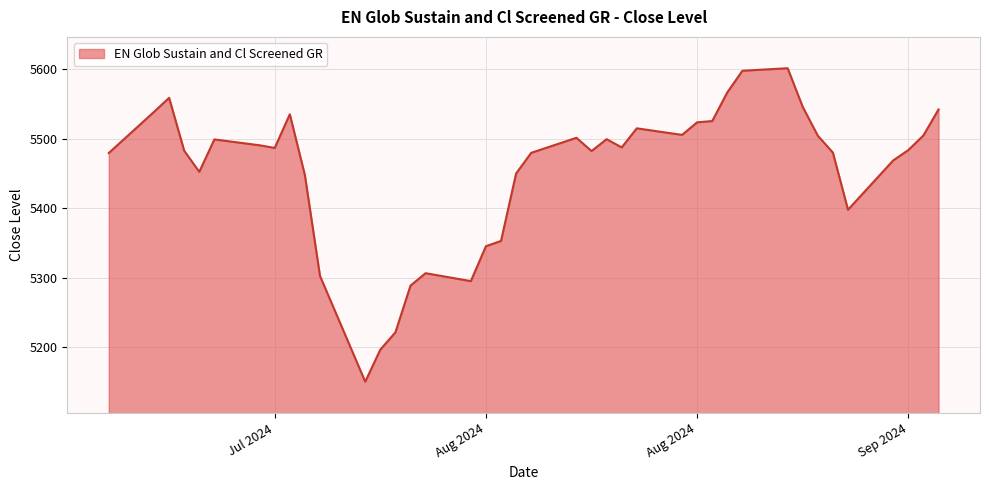

What is the greatest value displayed?

5601.3